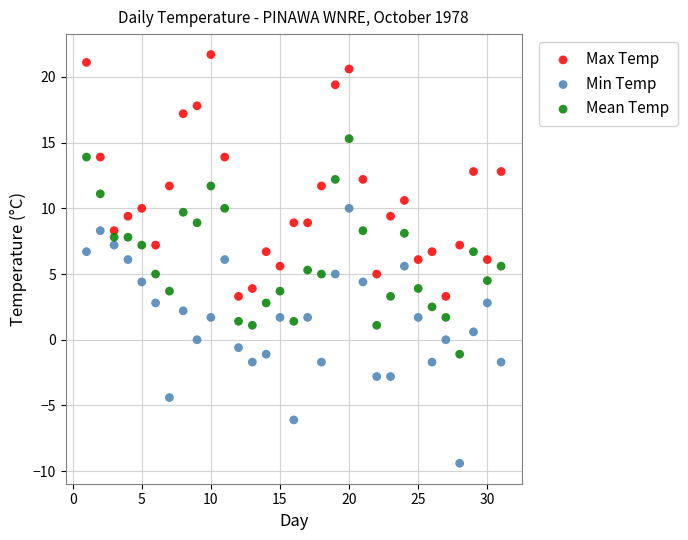

What are all the series names shown in the legend?

Max Temp, Min Temp, Mean Temp